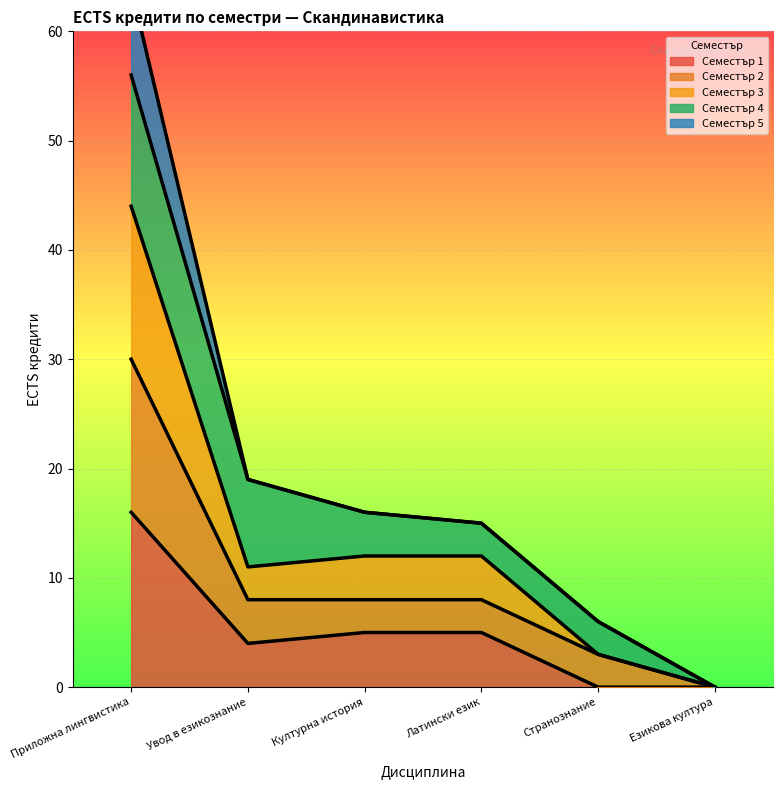

How many data points in Семестър 3 are above 12?

1